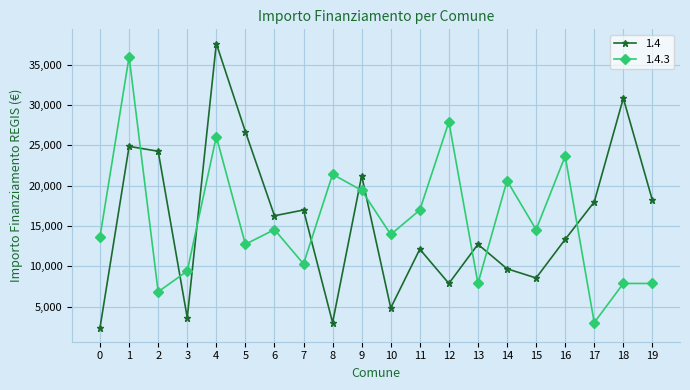

At how many categories does at least one series exceed 10049?

19